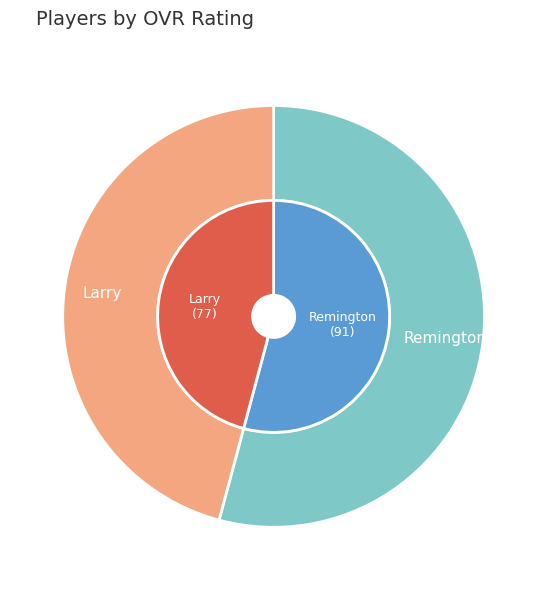

The Remington slice represents 54% of the pie. True or false?

True